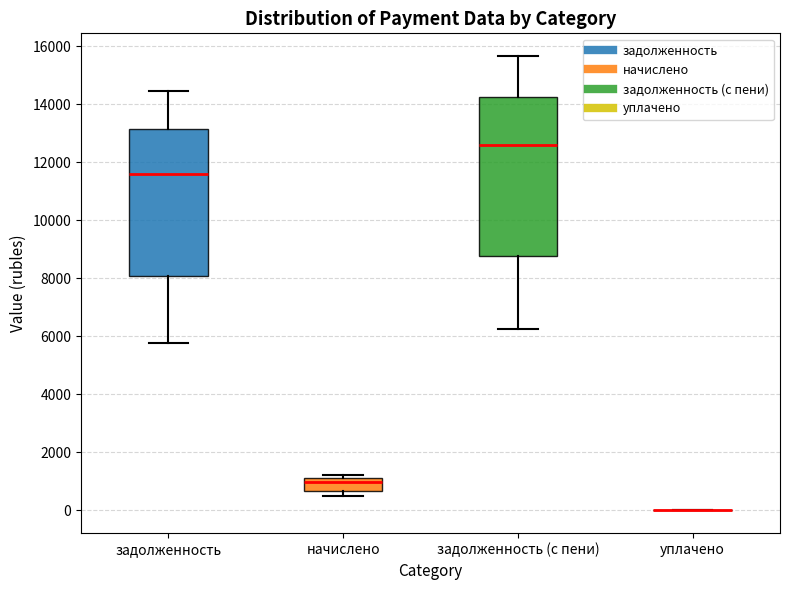

Reading left to right, read every box against the y-axis: the position of its median line, the range the box covers, and the ends of its whiskers. The values are not printed on the chart, so give them approximately, as read against the axis.

задолженность: median 11600, box 8000 to 13200, whiskers 5800 to 14400
начислено: median 1000, box 600 to 1200, whiskers 400 to 1200 (just above the box's upper edge)
задолженность (с пени): median 12600, box 8800 to 14200, whiskers 6200 to 15600
уплачено: box collapsed to a line at 0, whiskers 0 to 0